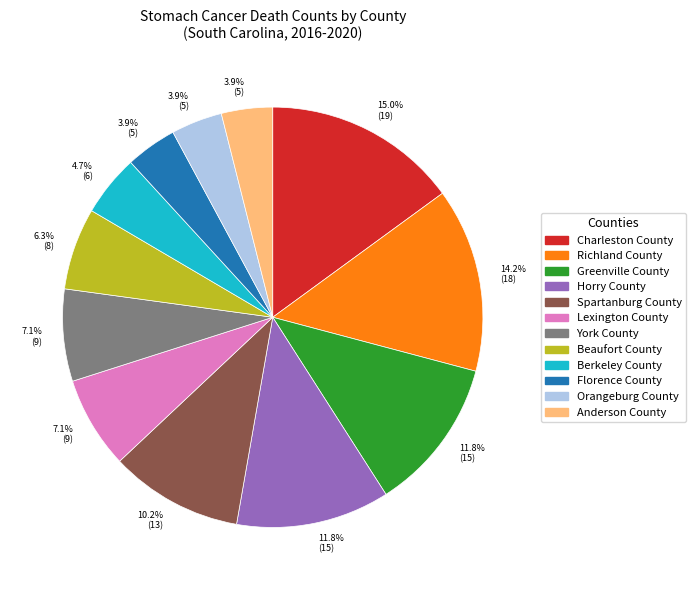

Which has a higher value, Horry County or York County?

Horry County